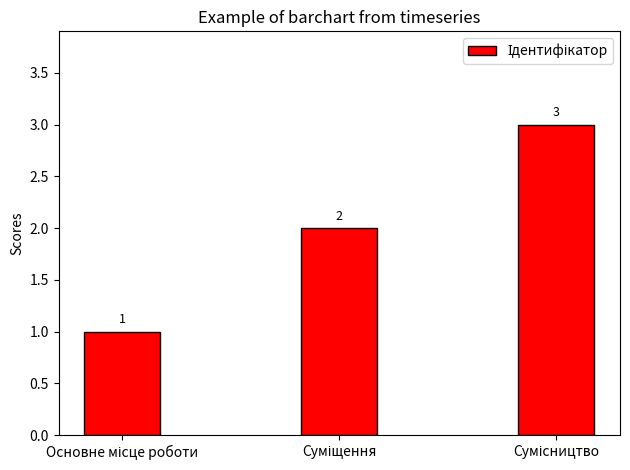

What is the sum of all values?

6